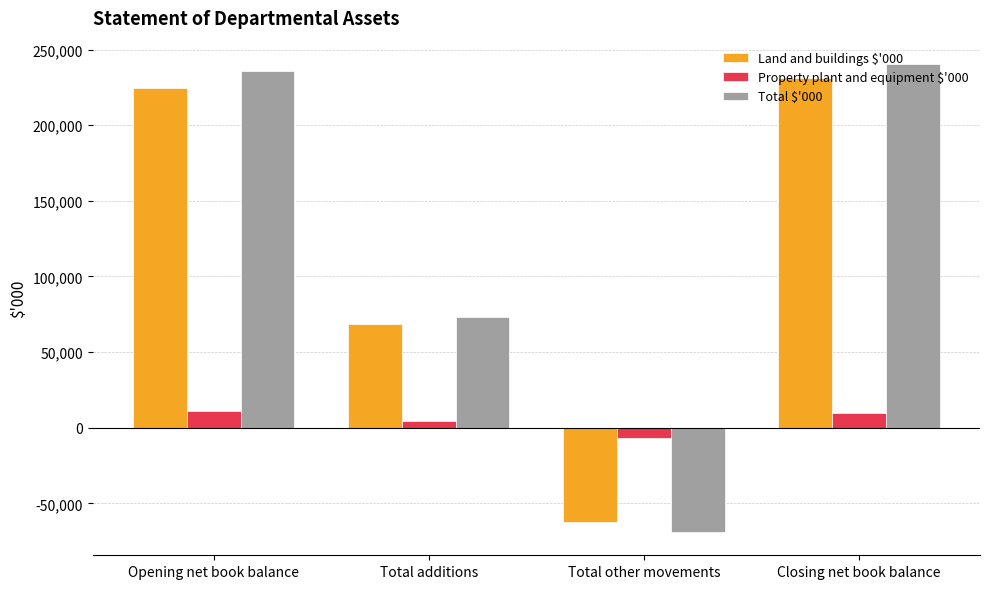

What is the label of the 3rd bar from the left?

Total other movements